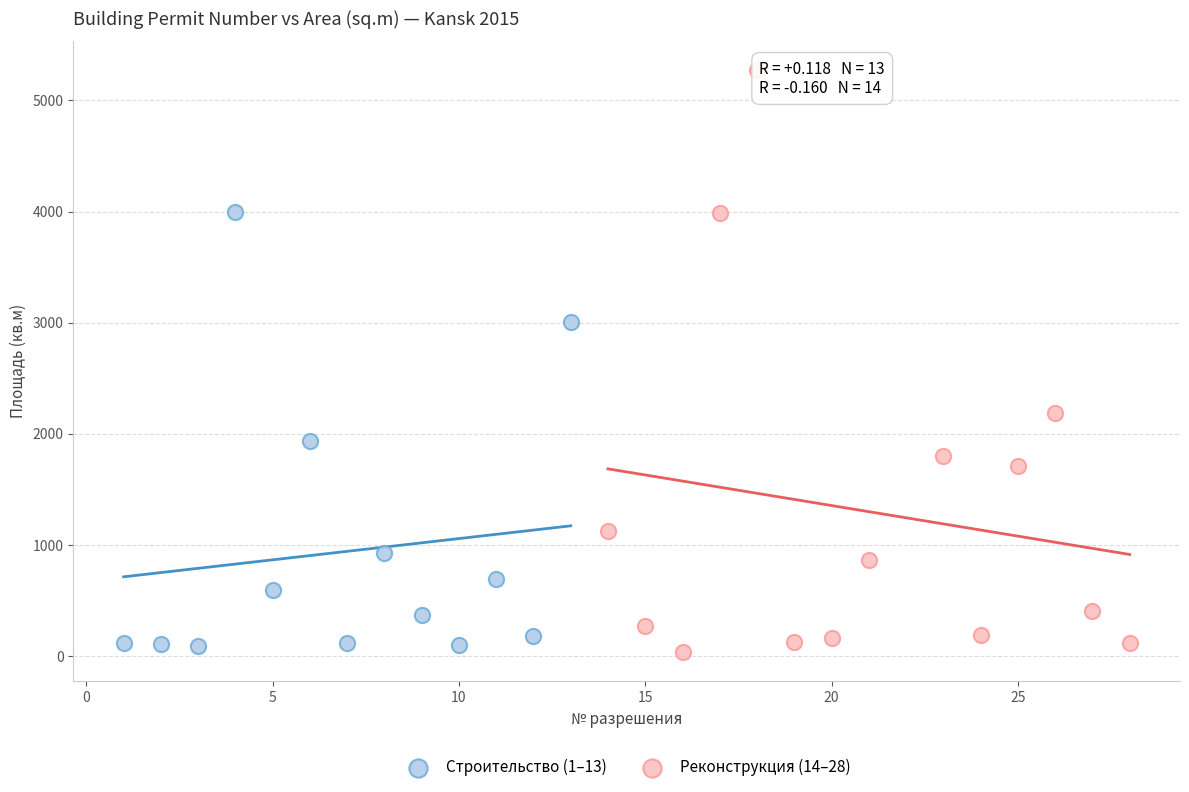

Which series contains the lowest Y value?

Реконструкция (14–28)